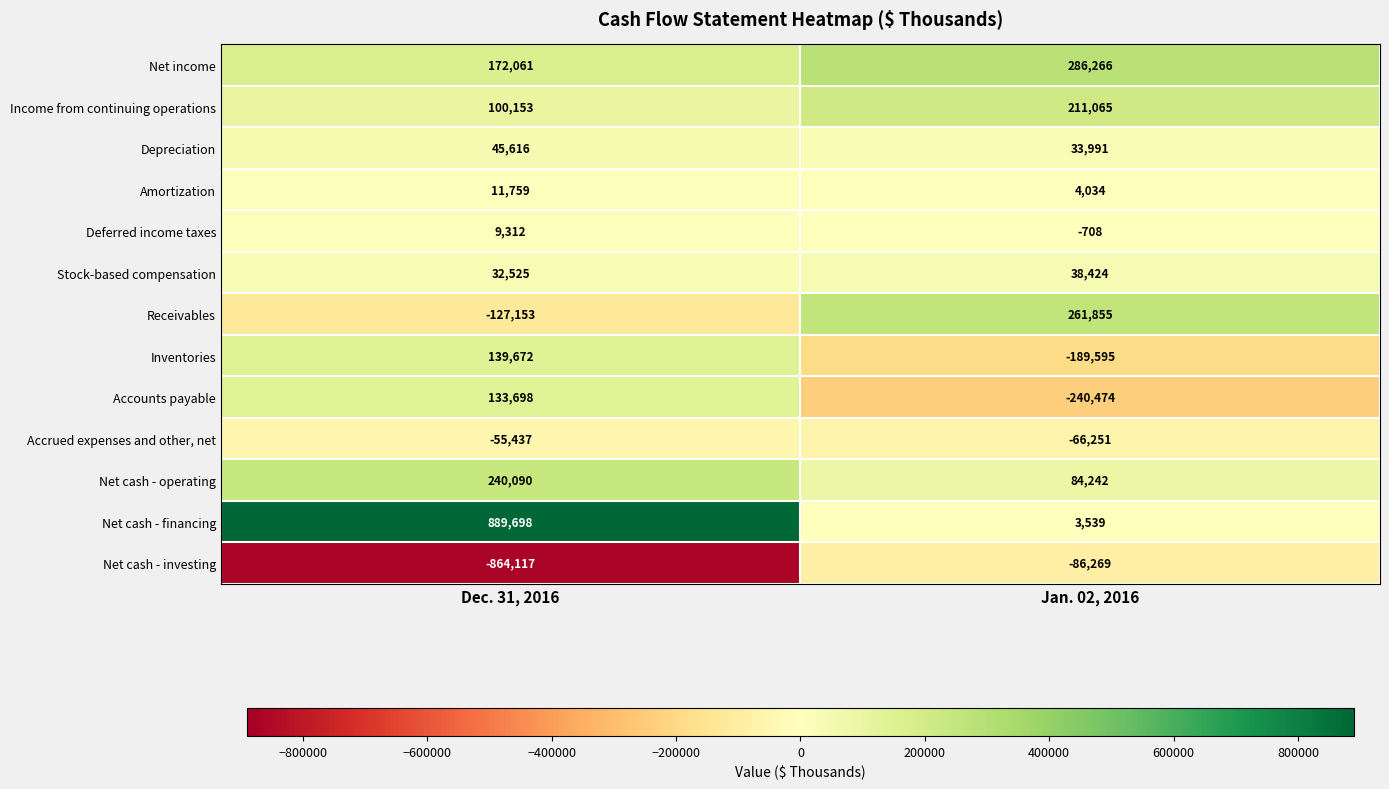

What is the maximum value shown in the chart?

889698